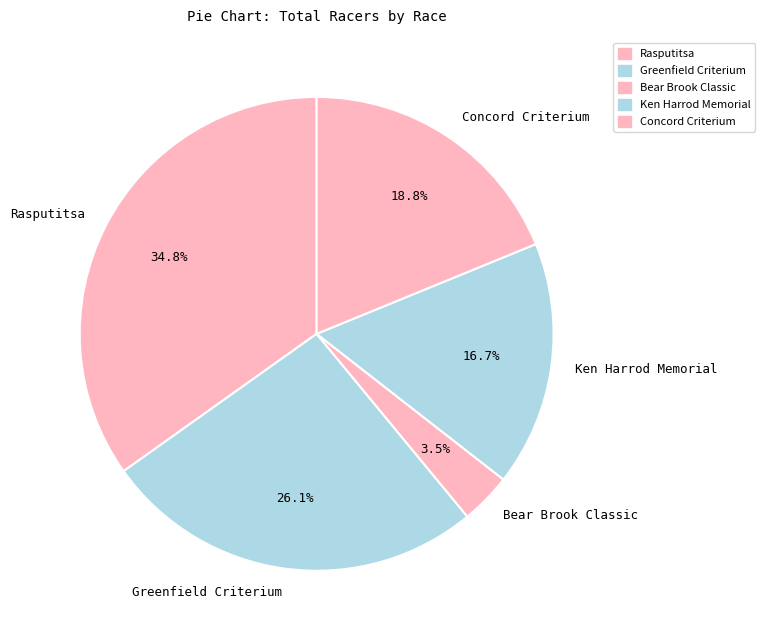

Does any single category account for the majority?

No